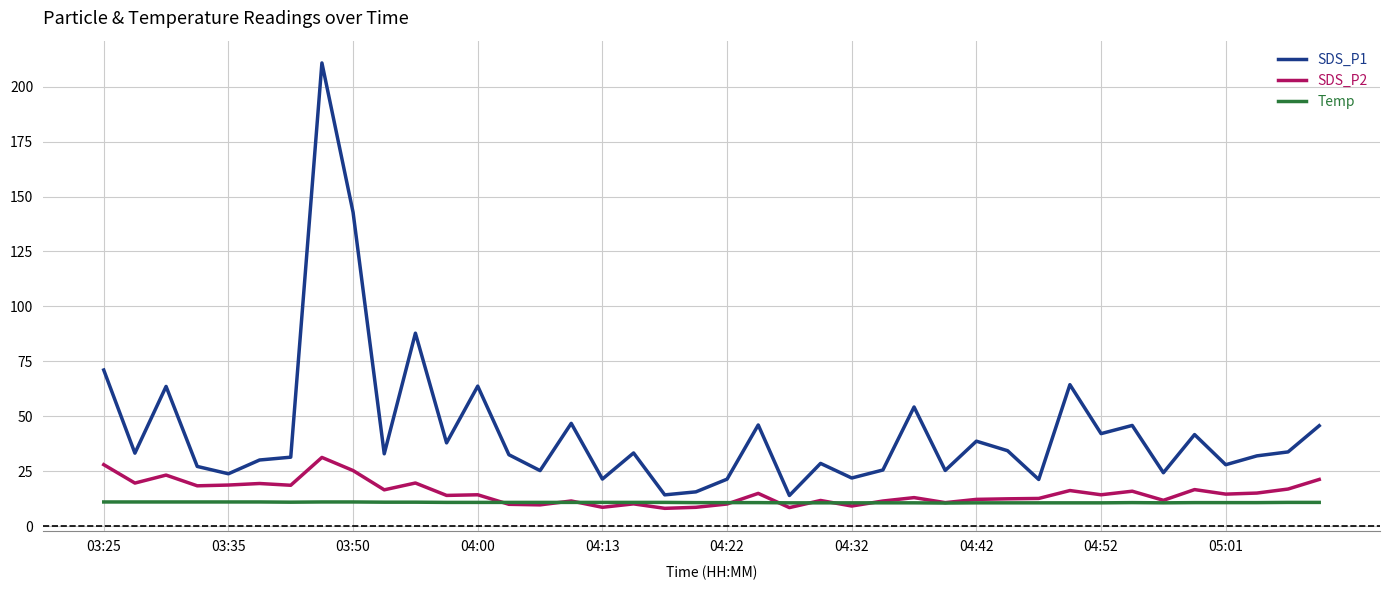

Which series has the largest range (max minus min)?

SDS_P1